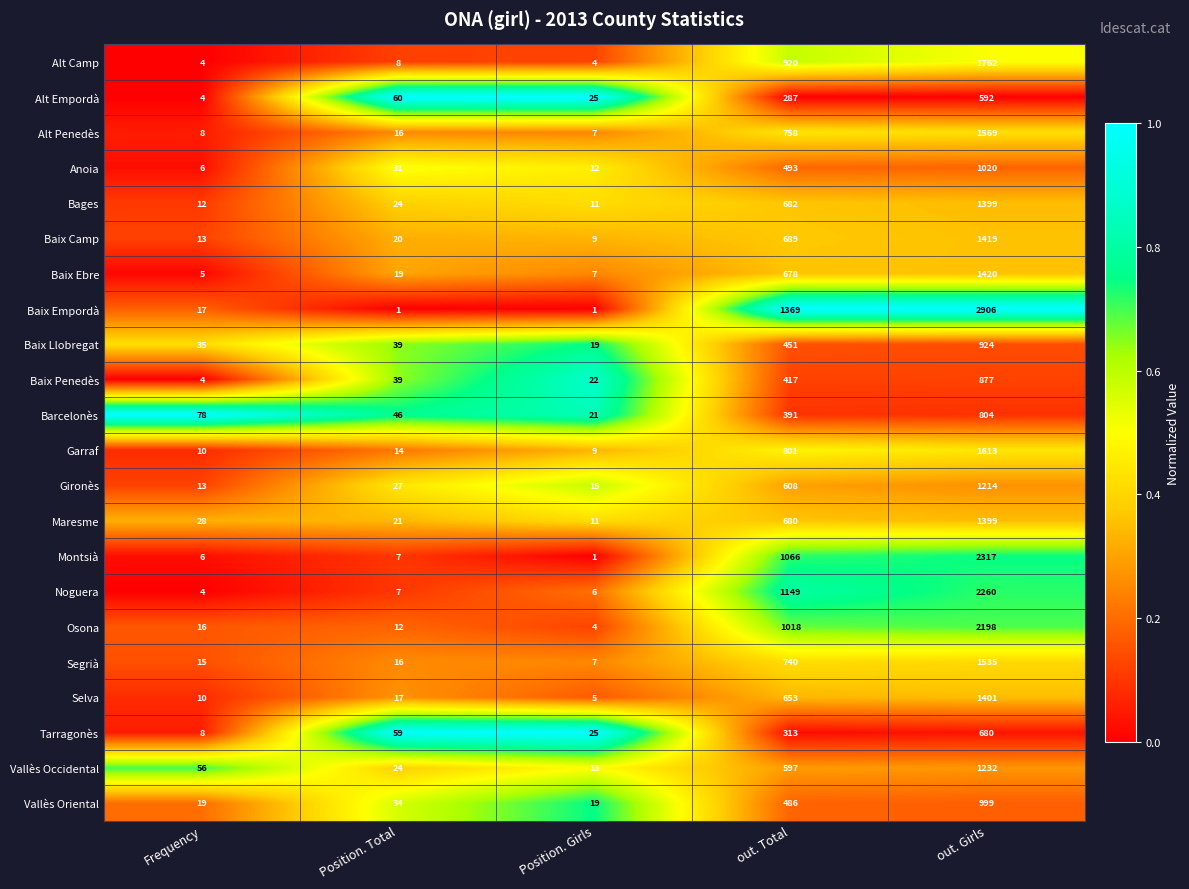

What is the total value across all series at Position. Girls?

253